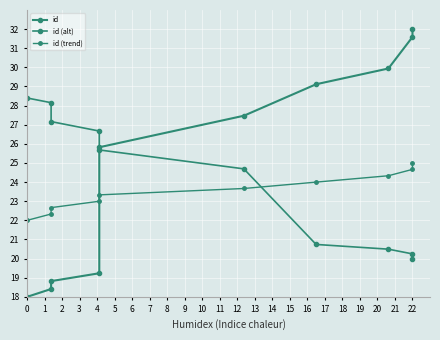

How many lines are shown in the chart?

3